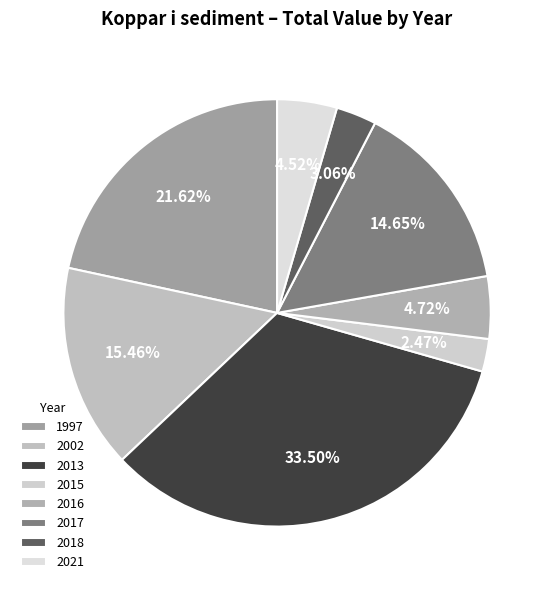

To the nearest percent, what percentage of the pie is 2017?

15%